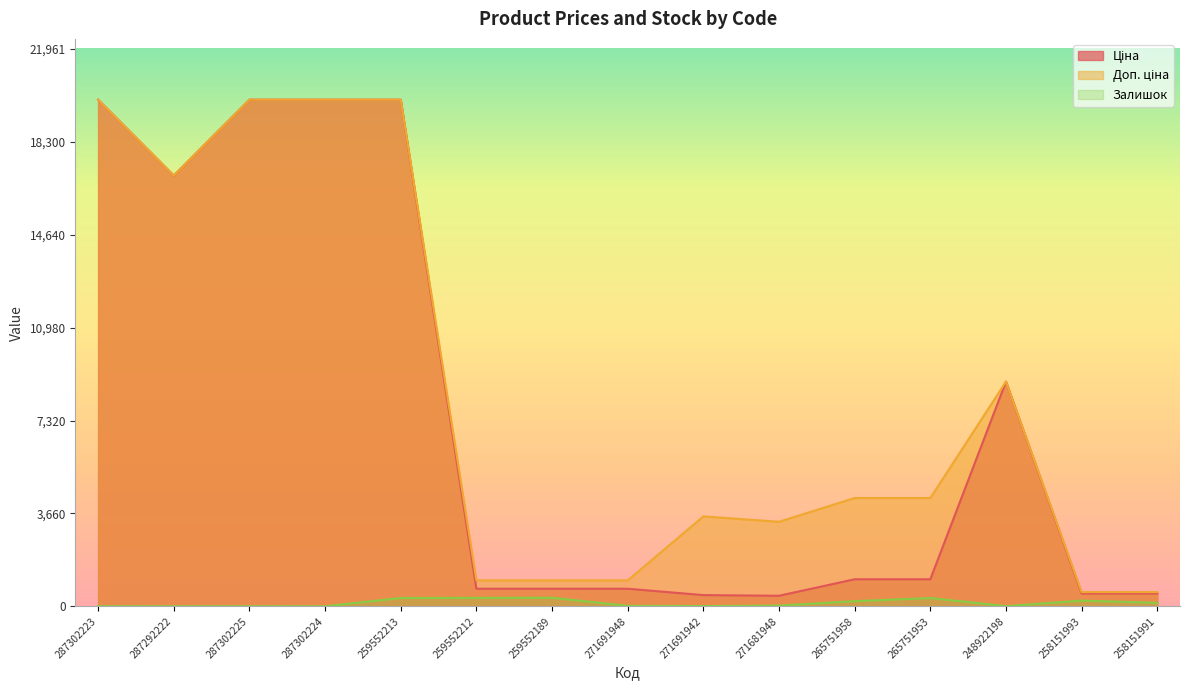

What is the spread (max minus min) of values at 287302225?

19959.2